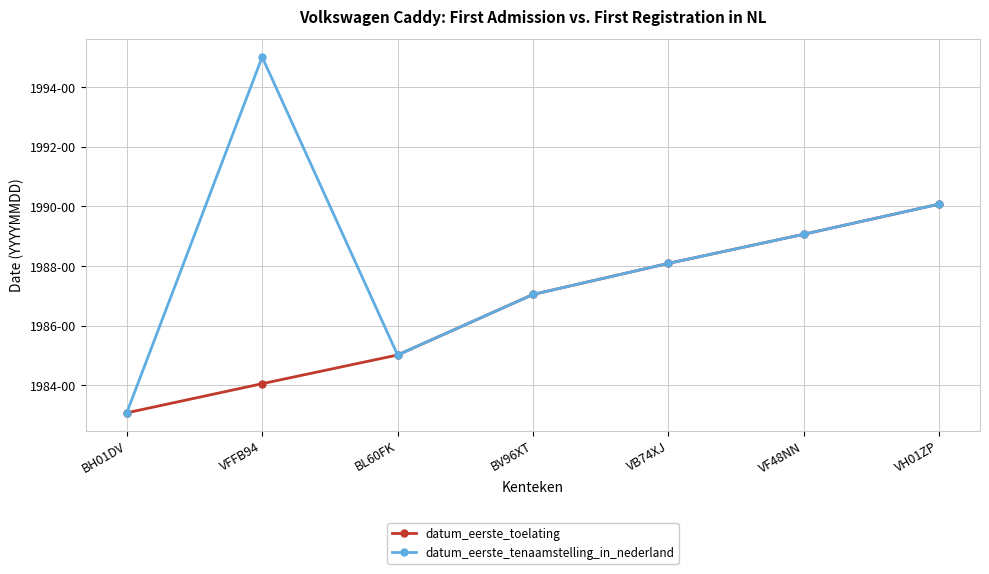

True or false: datum_eerste_tenaamstelling_in_nederland and datum_eerste_toelating cross at least once.

False